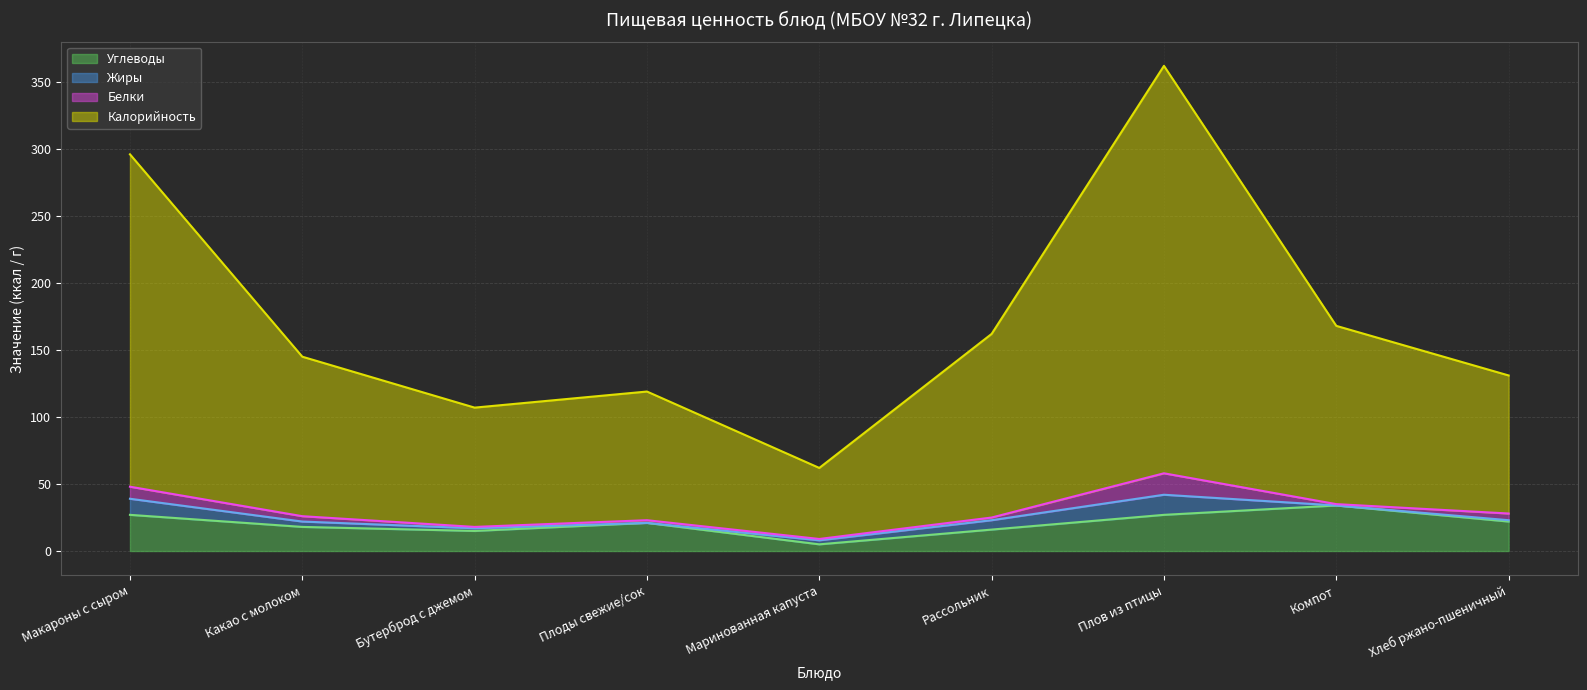

What position from the right is Плов из птицы?

3